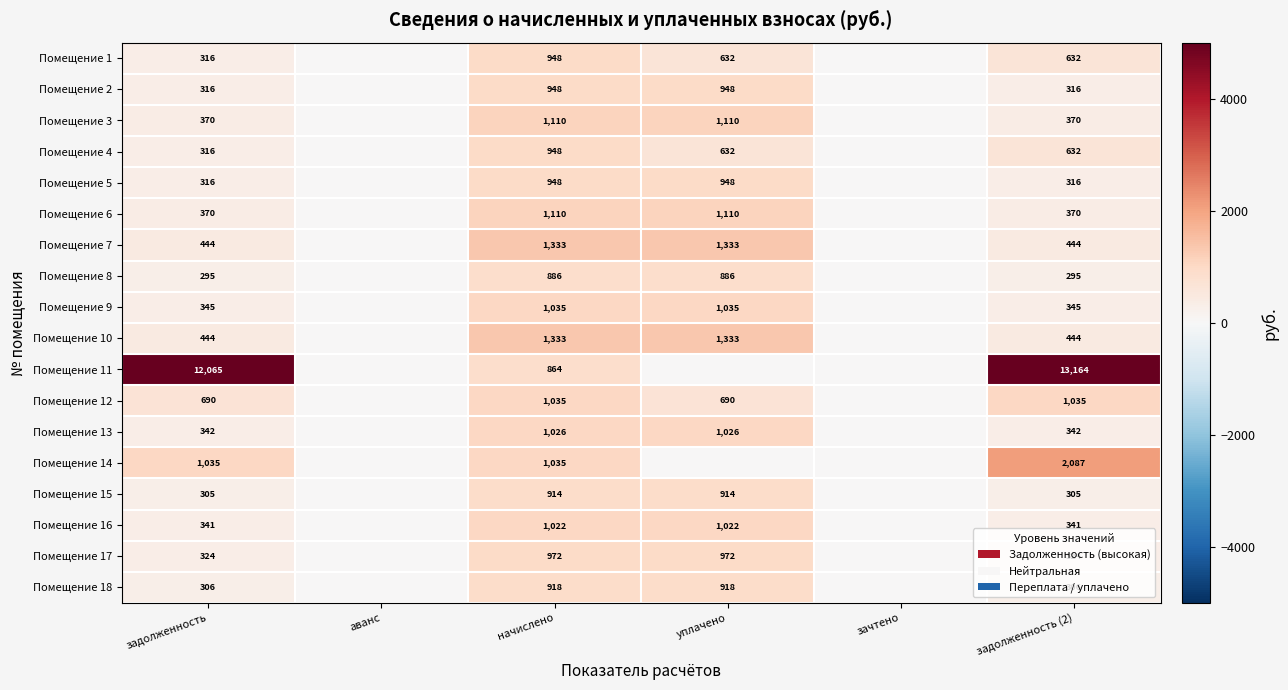

What is the difference between the Помещение 5 values at задолженность and уплачено?

632